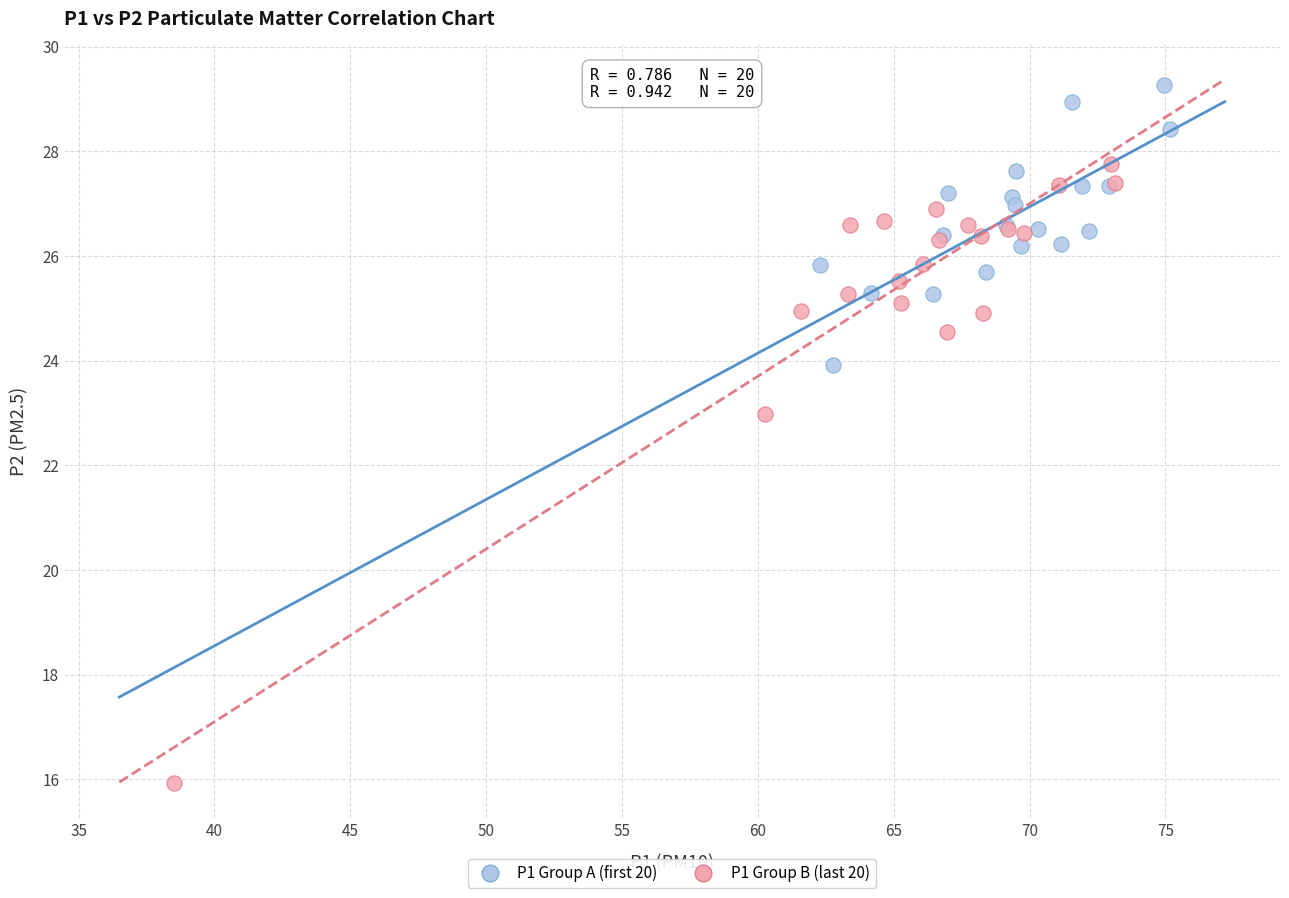

Which series reaches the minimum Y coordinate?

P1 Group B (last 20)